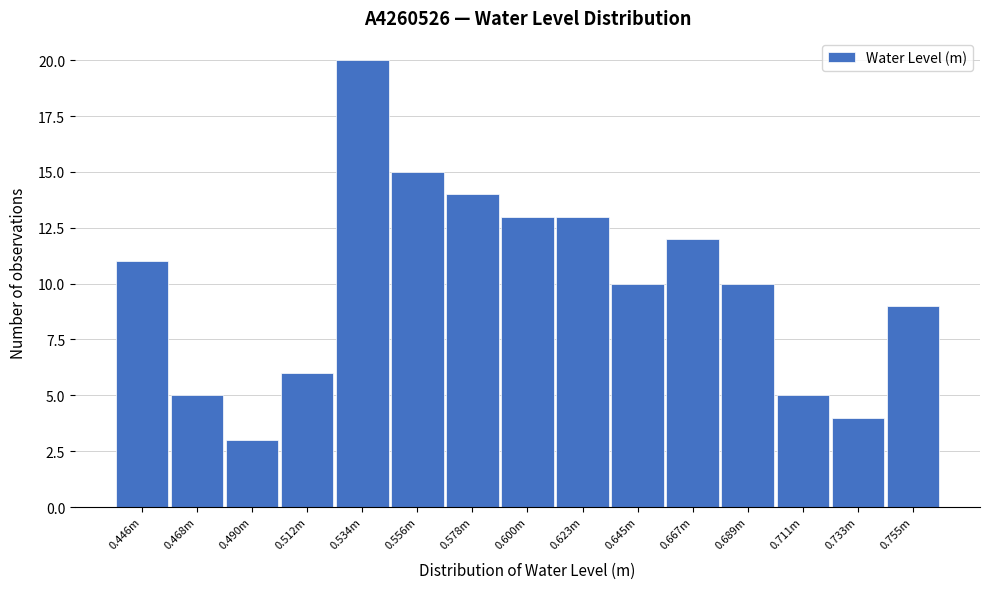

Reading right to left, what are all the values shown in this chart?

9	4	5	10	12	10	13	13	14	15	20	6	3	5	11